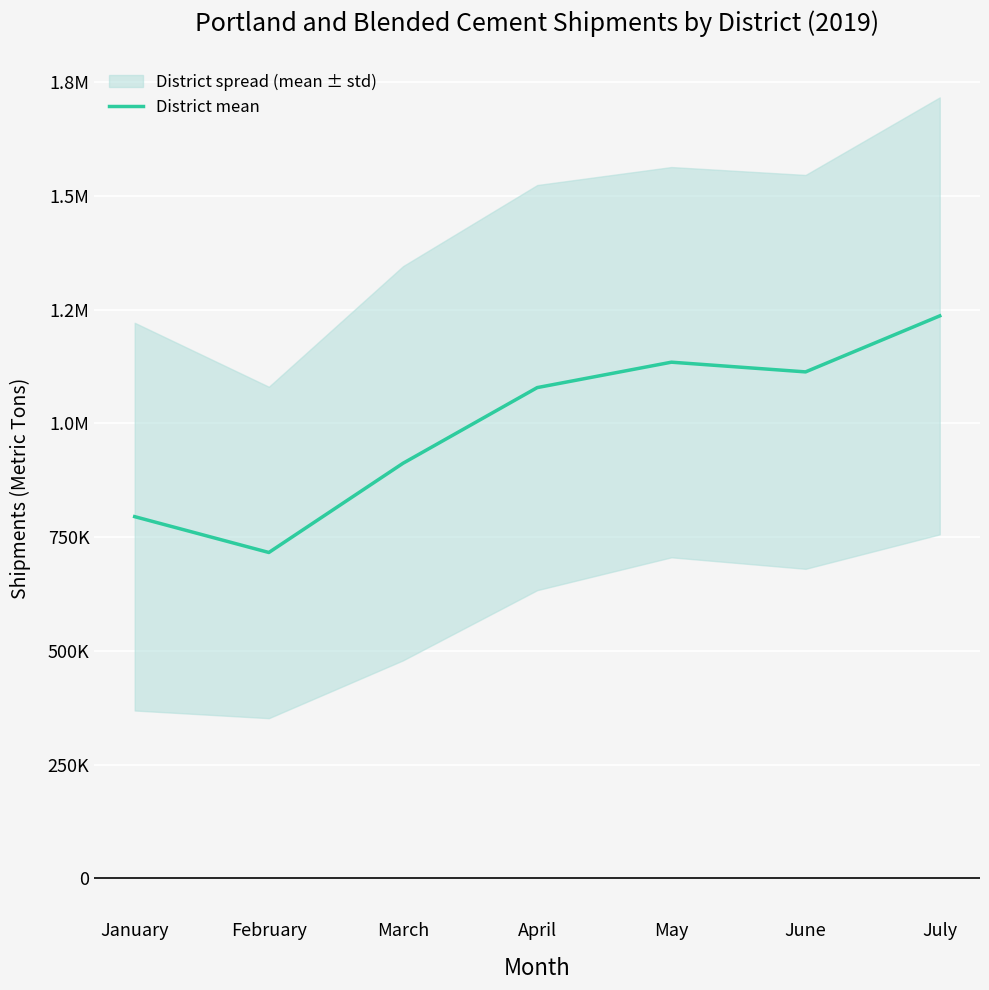

How many values are below 1078578?

3